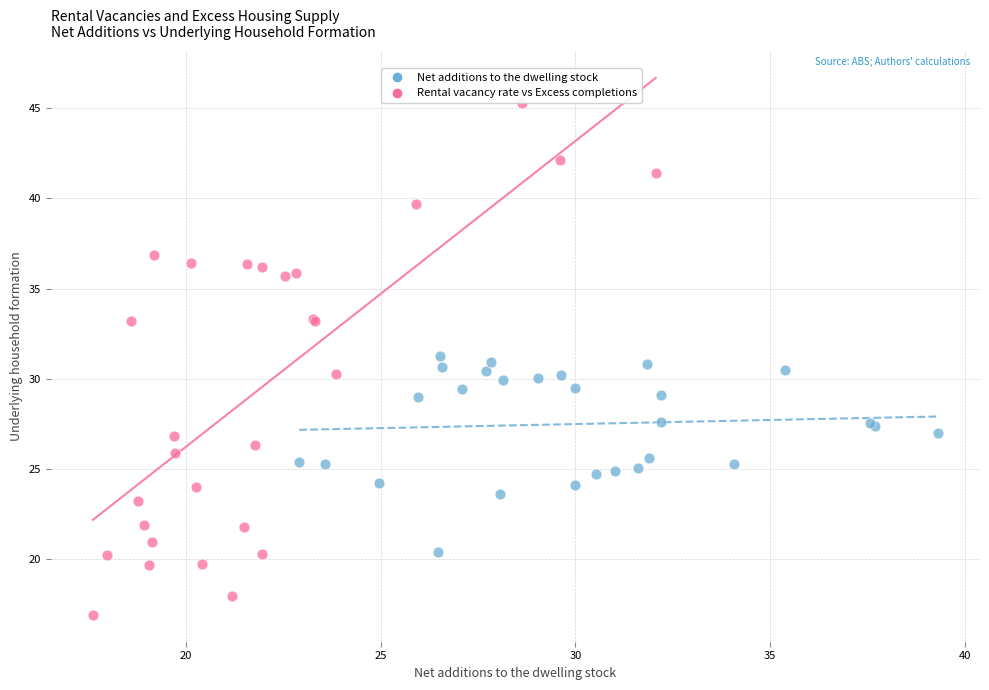

Which series has the widest spread of Y values?

Rental vacancy rate vs Excess completions